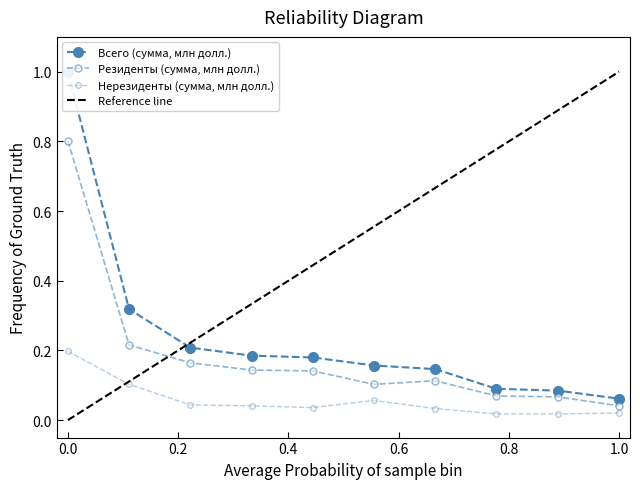

What is the difference between the maximum and second lowest values in the Нерезиденты (сумма, млн долл.) series?

0.2